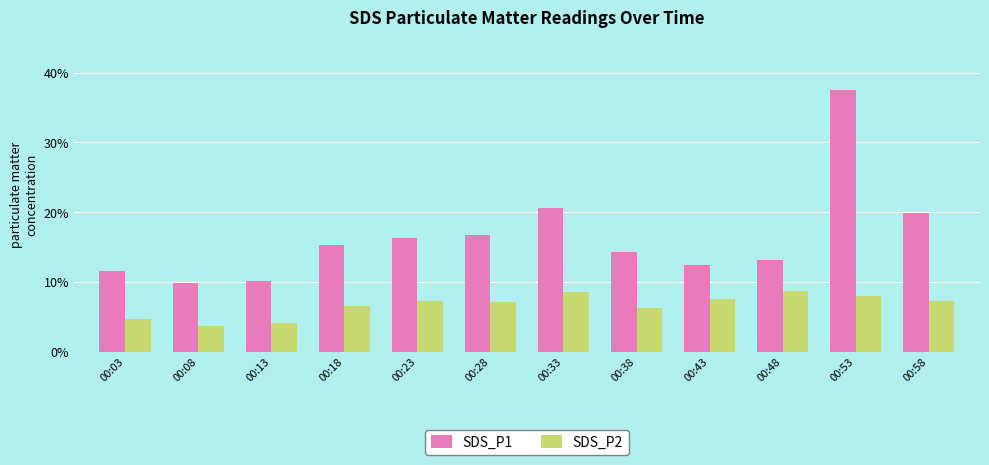

Is the value of SDS_P1 at 00:13 greater than the value of SDS_P2 at 00:38?

Yes